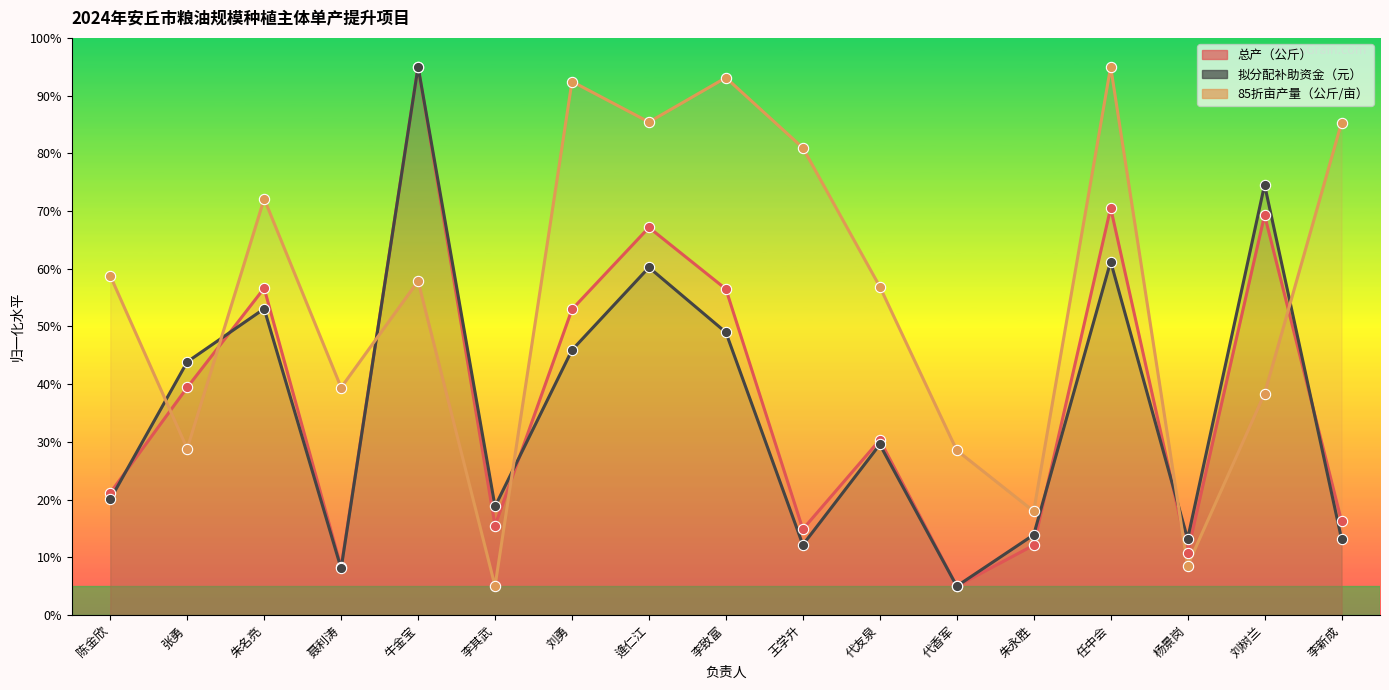

At how many categories does at least one series exceed 46?

11